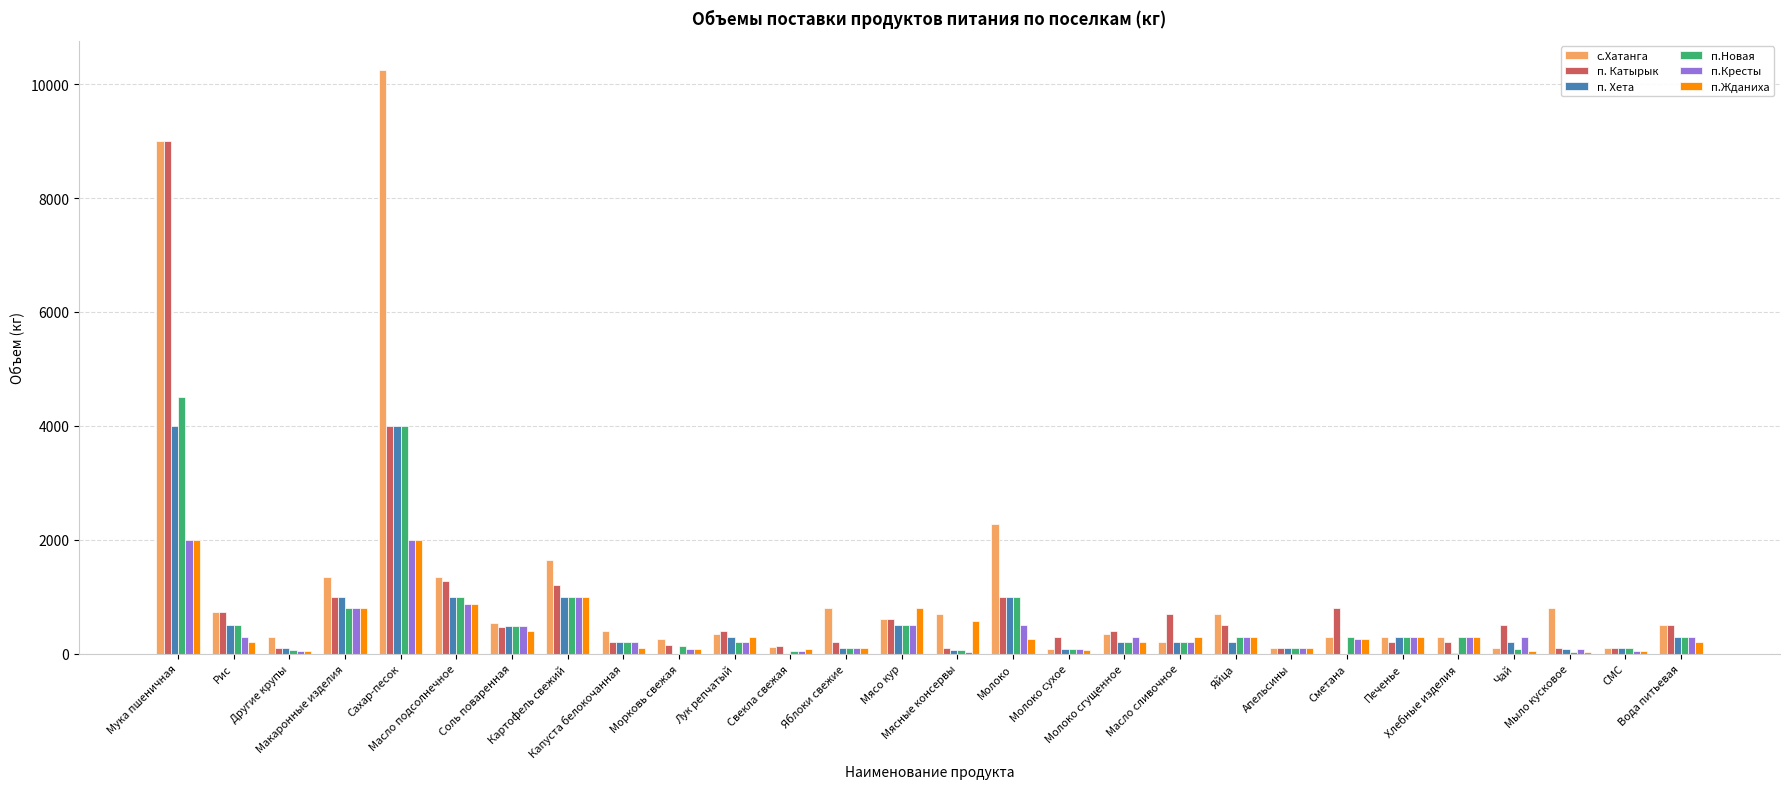

Reading right to left, what are all the values shown in this chart?

с.Хатанга: 500	100	800	100	300	300	300	100	700	200	350	80	2280	700	600	800	120	350	260	400	1650	540	1350	10250	1350	300	730	9000
п. Катырык: 500	100	100	500	200	200	800	100	500	700	400	300	1000	90	600	200	140	400	160	200	1200	470	1270	4000	1000	100	730	9000
п. Хета: 300	100	80	200	10	300	0	100	200	200	200	80	1000	60	500	100	0	300	0	200	1000	490	1000	4000	1000	100	500	4000
п.Новая: 300	100	30	80	300	300	300	100	300	200	200	80	1000	60	500	100	50	200	140	200	1000	490	1000	4000	800	60	500	4500
п.Кресты: 300	40	80	300	300	300	250	100	300	200	300	80	500	30	500	100	50	200	80	200	1000	490	880	2000	800	50	300	2000
п.Жданиха: 200	40	30	50	300	300	250	100	300	300	200	60	250	580	800	100	80	300	80	100	1000	400	880	2000	800	50	200	2000